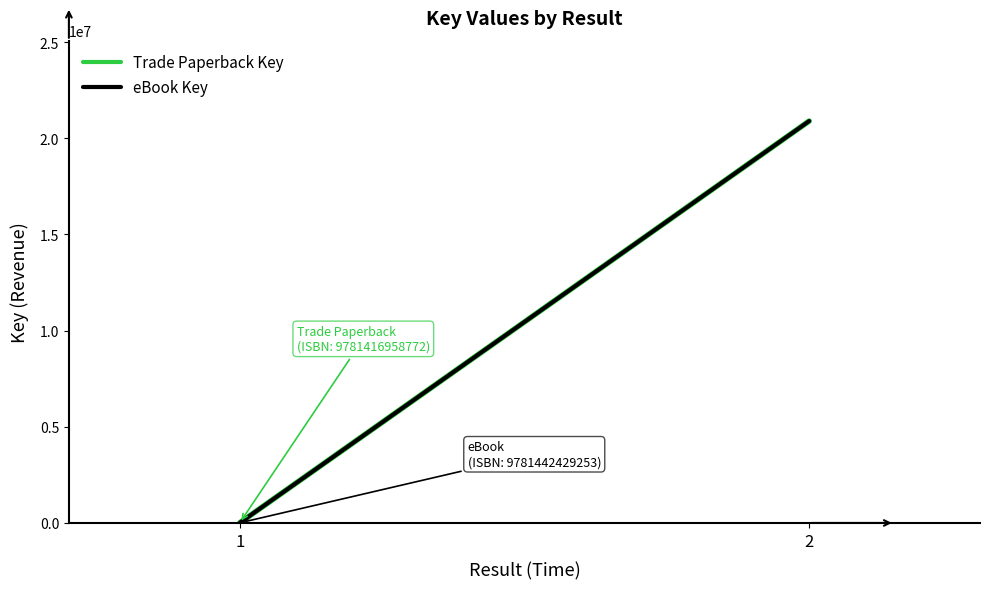

Which label corresponds to the smallest value in the chart?

1